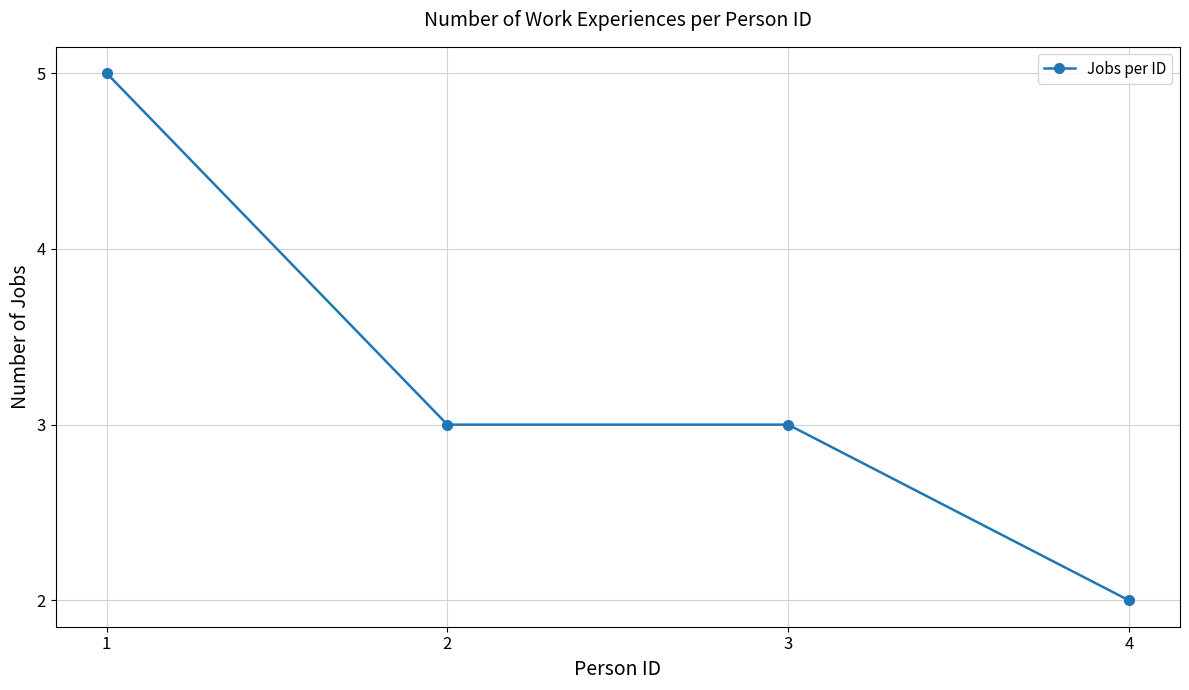

What is the maximum value shown in the chart?

5